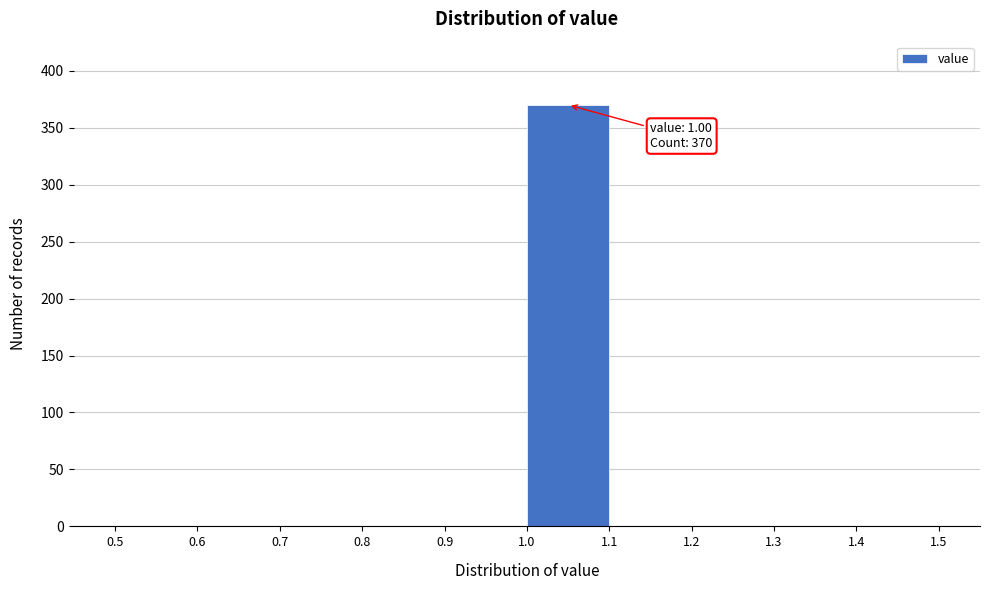

Which range on the x-axis has the tallest bar?

1.0 to 1.1